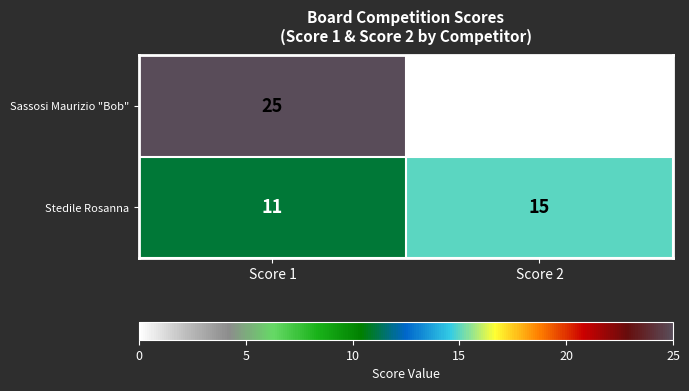

How many series are shown in this chart?

2